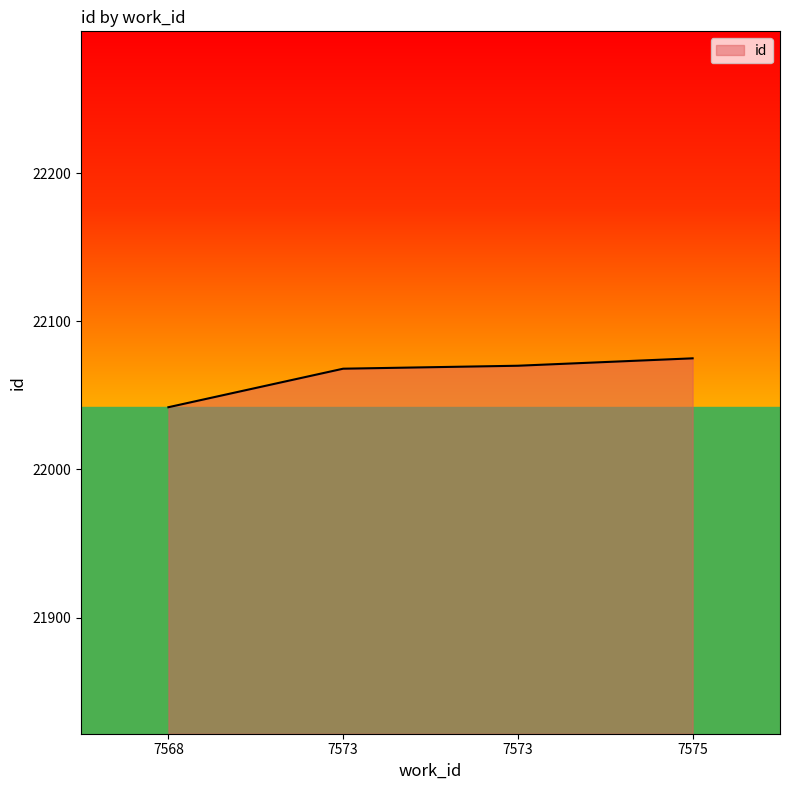

Count the number of categories in the chart.

4